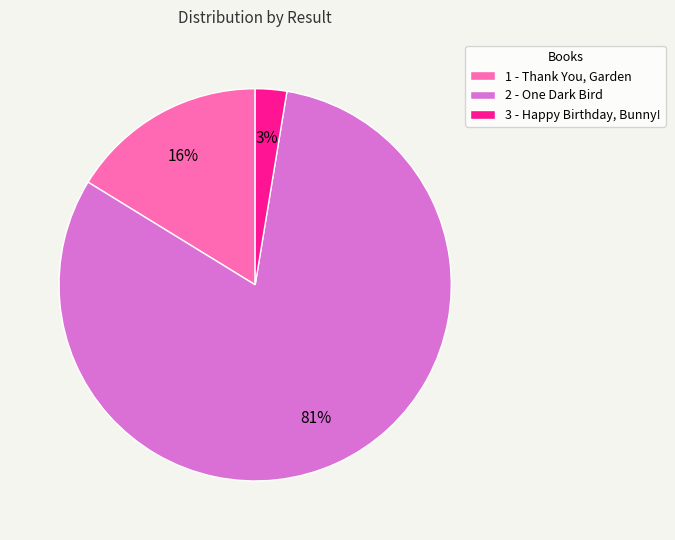

Is it true that 2 - One Dark Bird is 81% of the pie?

True